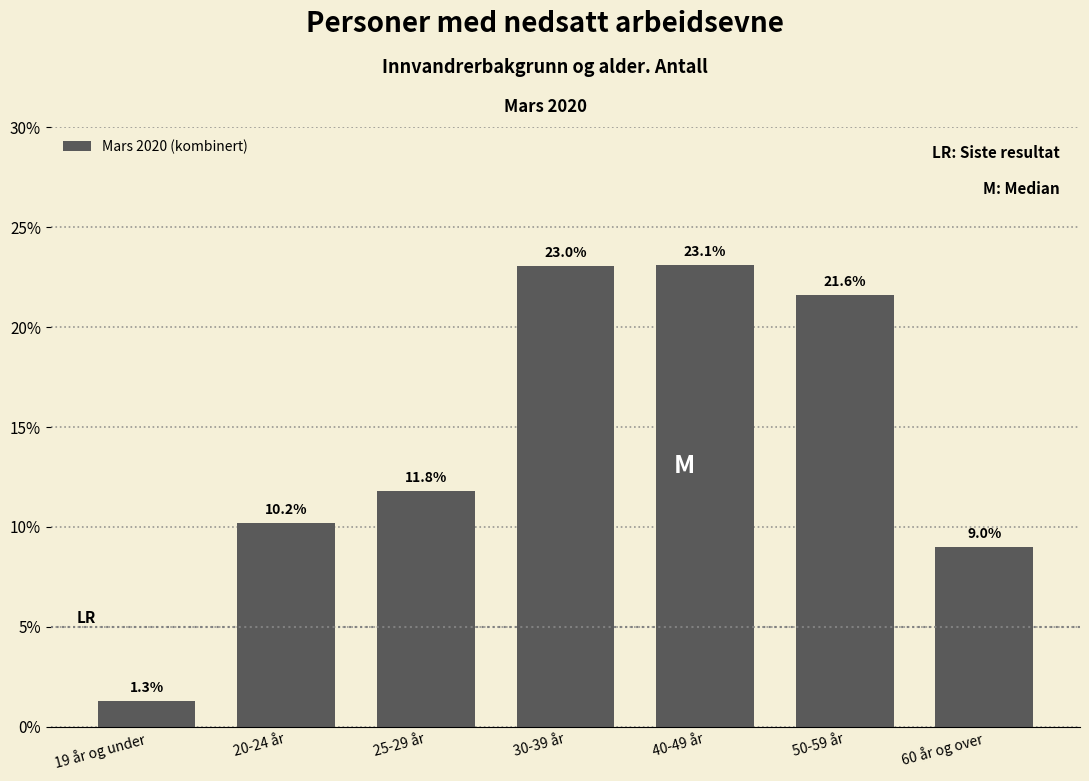

Reading left to right, transcribe all the data shown in this chart.

1.3	10.2	11.8	23.0	23.1	21.6	9.0